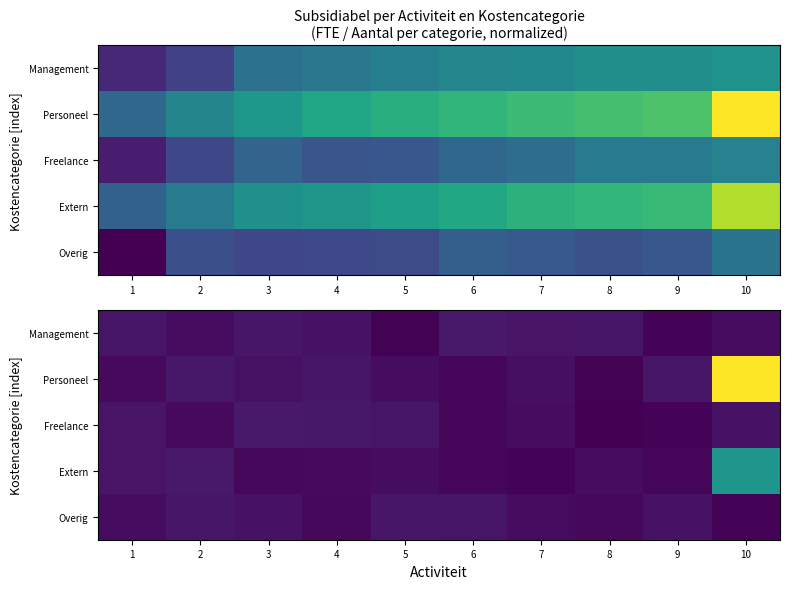

Rank the categories by Freelance value from lowest to highest.

8, 9, 6, 2, 7, 10, 1, 5, 4, 3